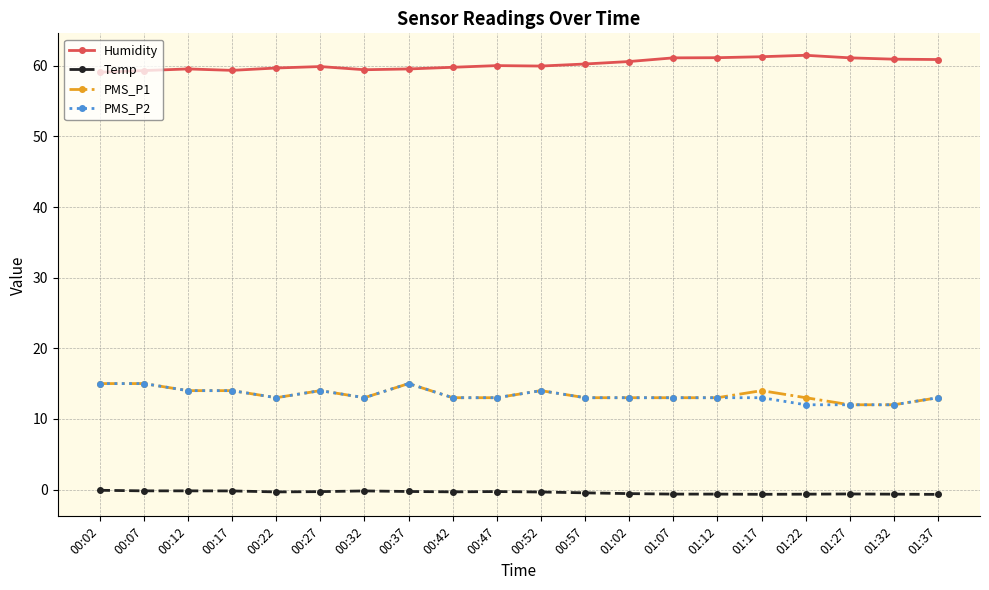

What is the value of the Humidity point at the 4th from the left?

59.3